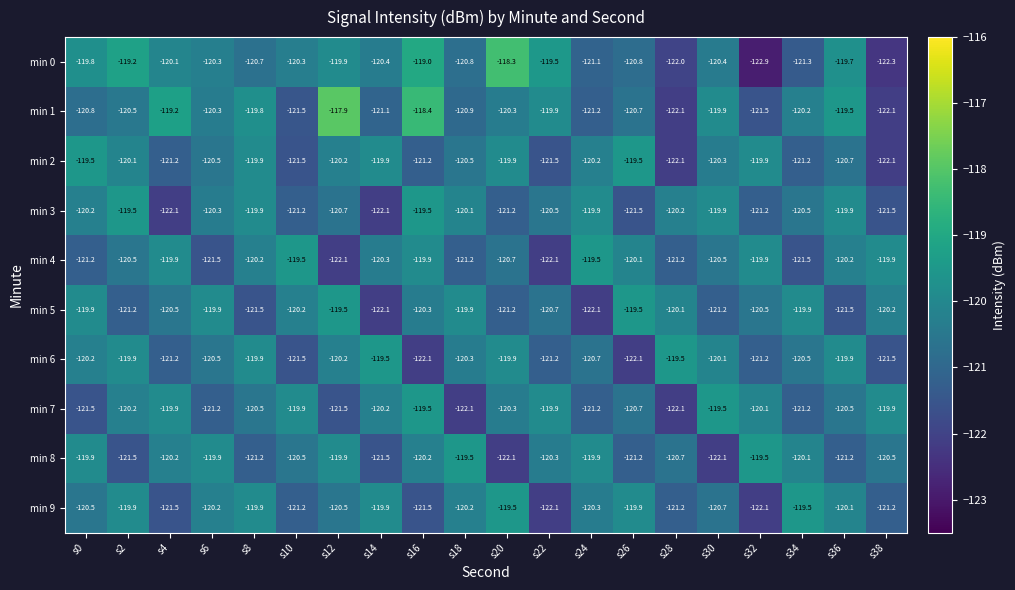

Which series has the largest range (max minus min)?

min 0